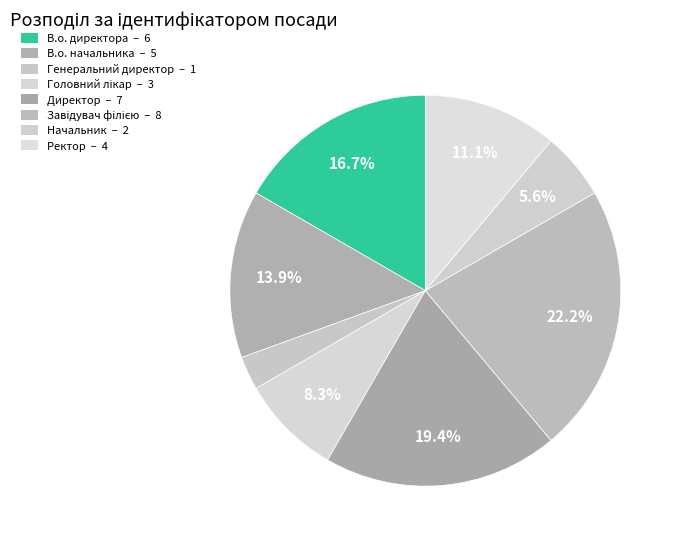

To the nearest percent, what is the difference between the В.о. директора and В.о. начальника slice percentages?

3%